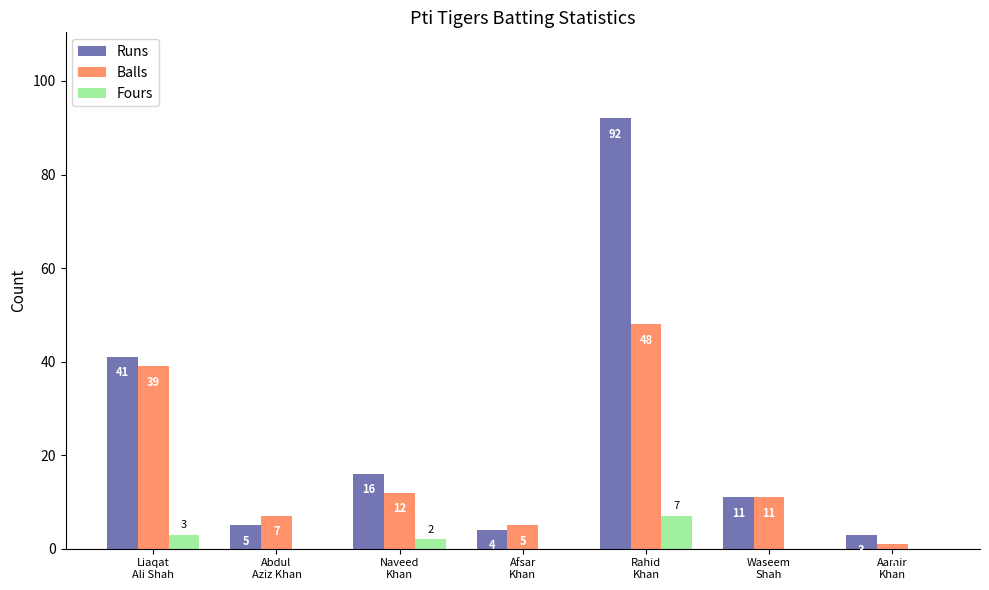

How many series are shown in this chart?

3